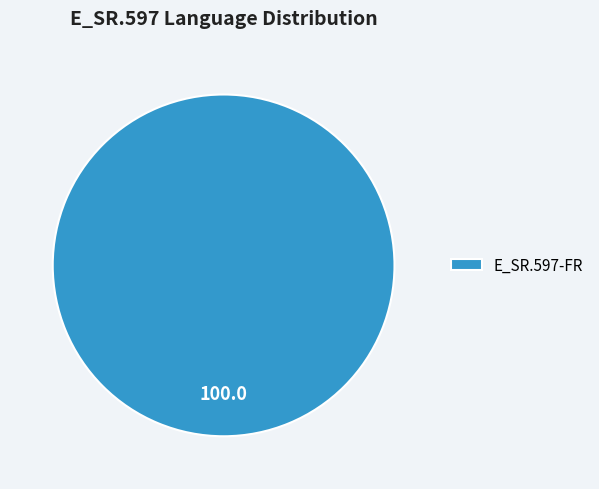

How many segments does this pie chart have?

1